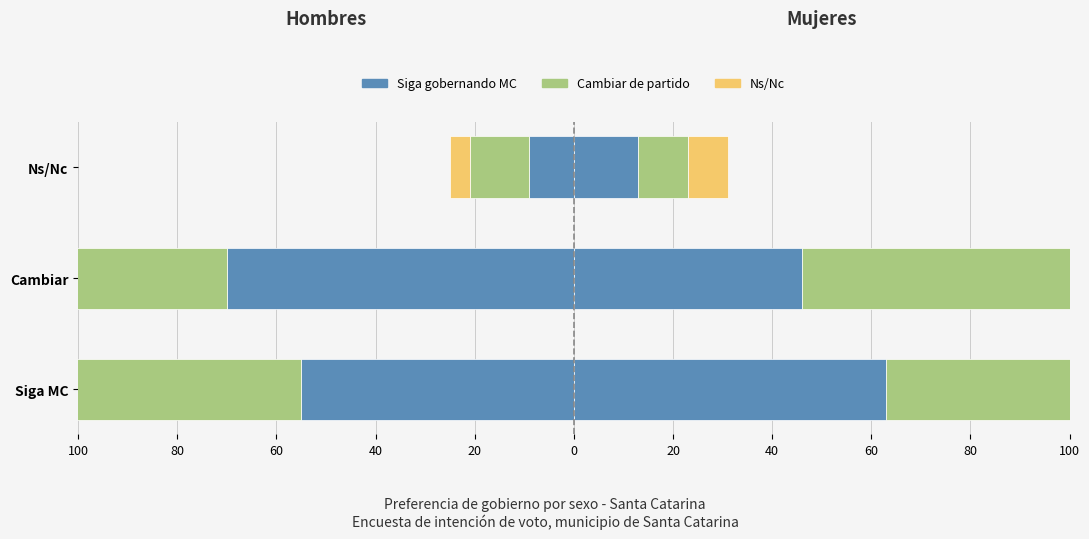

The Siga gobernando MC series shows -12 at Ns/Nc. True or false?

False